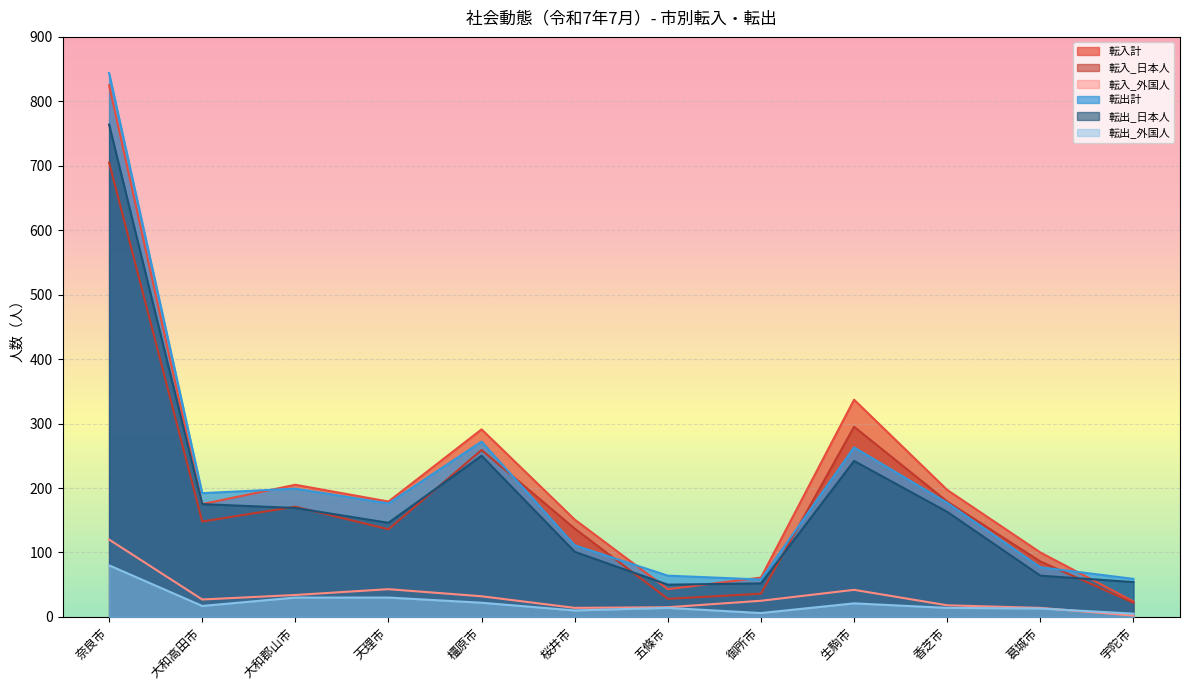

At which category does the chart reach its peak across all series?

奈良市